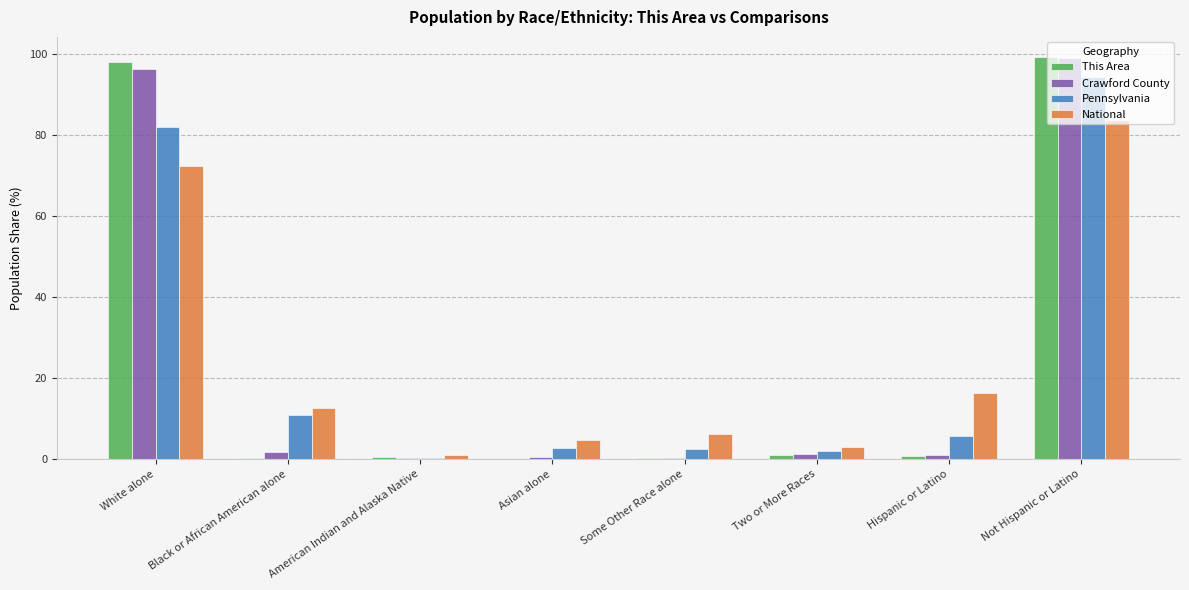

What is the maximum value for Crawford County?

99.1